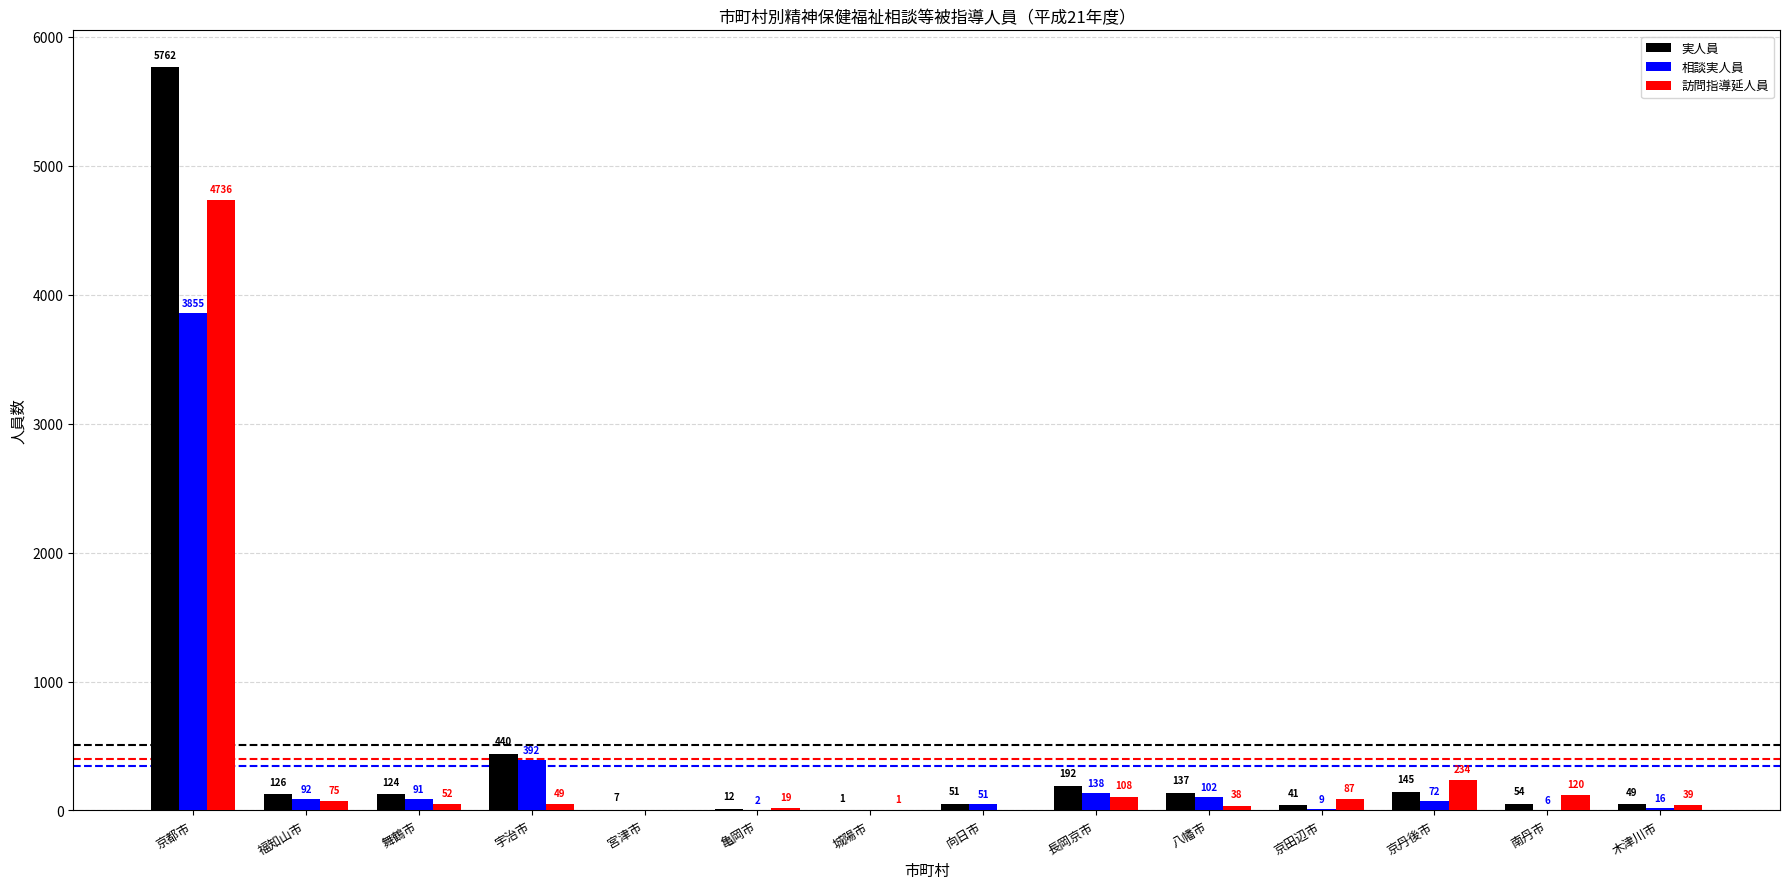

Which category has the highest value in the 相談実人員 series?

京都市